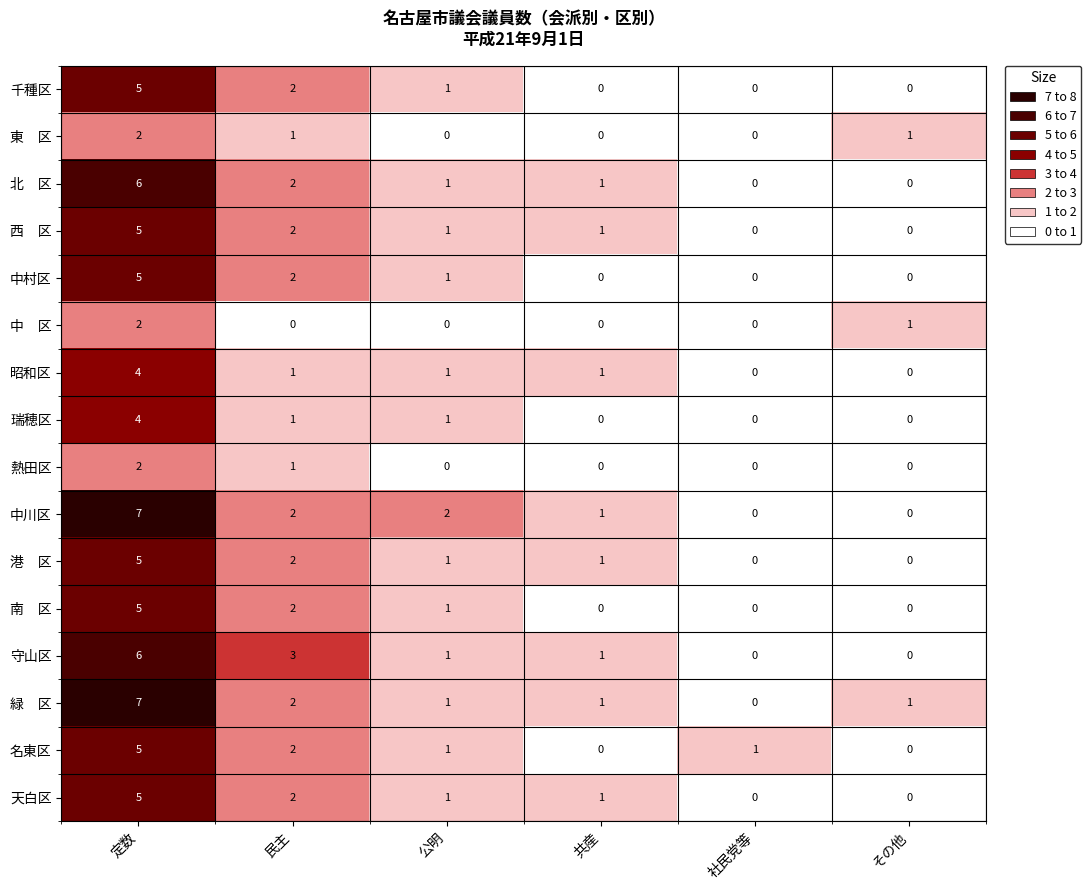

Which category has the highest value across all series?

定数